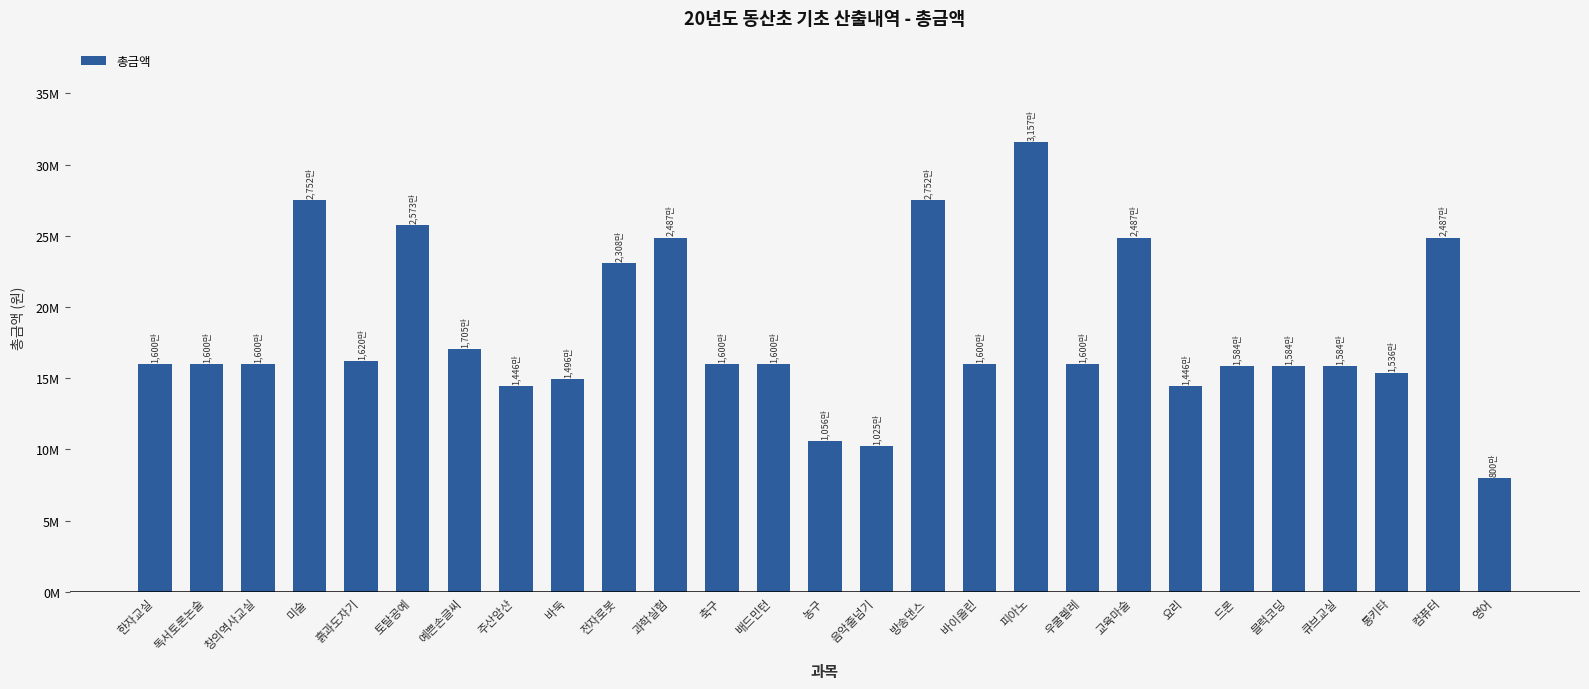

The chart shows a value of 25682125 at 창의역사교실. True or false?

False